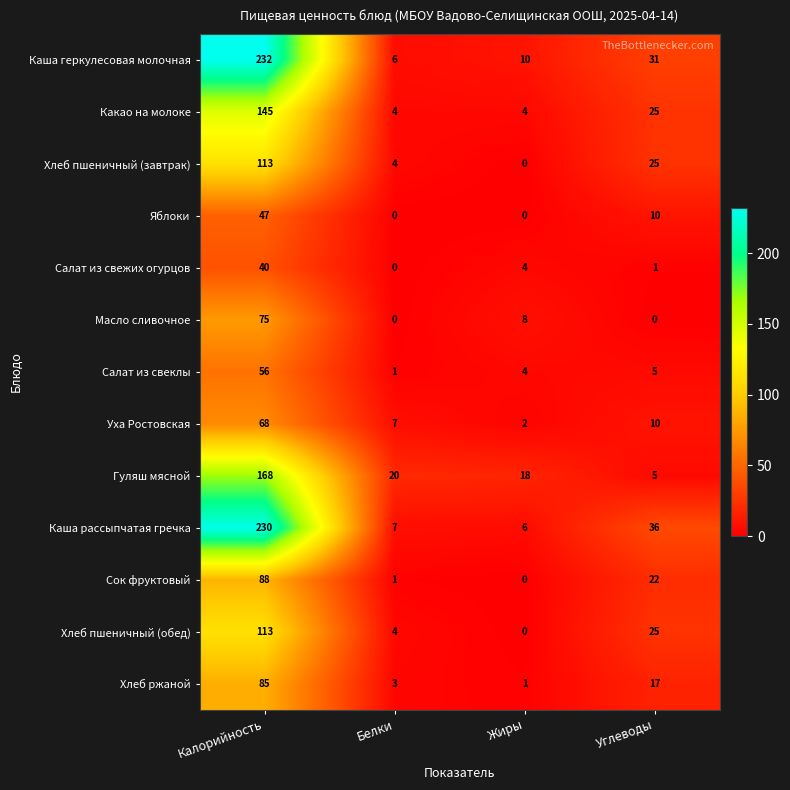

Which series changed the most between Белки and Углеводы?

Каша рассыпчатая гречка